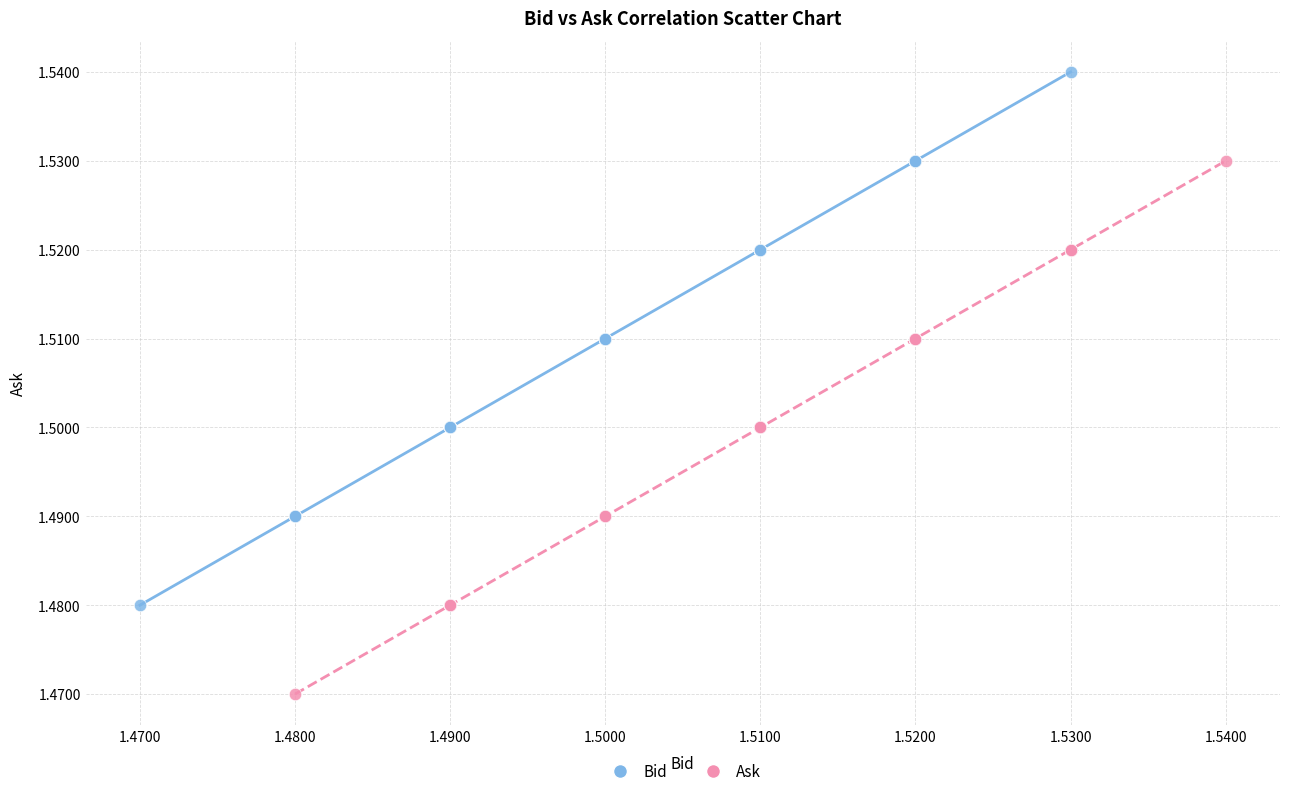

Which series reaches the maximum Y coordinate?

Bid